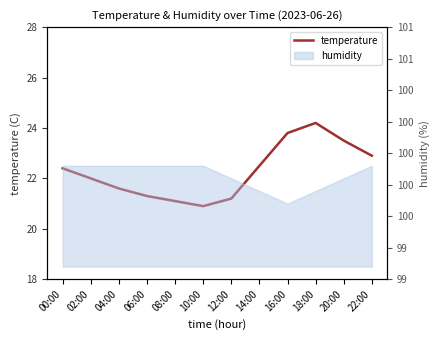

Reading left to right, extract all data points from this chart.

22.4	22.0	21.6	21.3	21.1	20.9	21.2	22.5	23.8	24.2	23.5	22.9